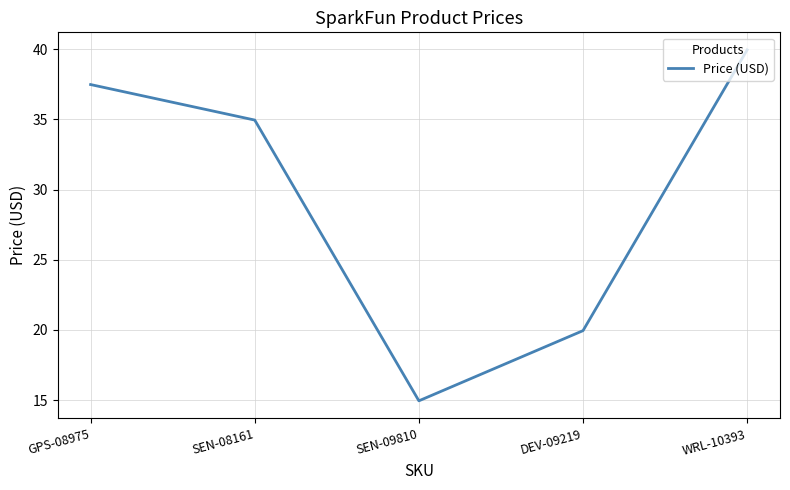

What position from the right is WRL-10393?

1